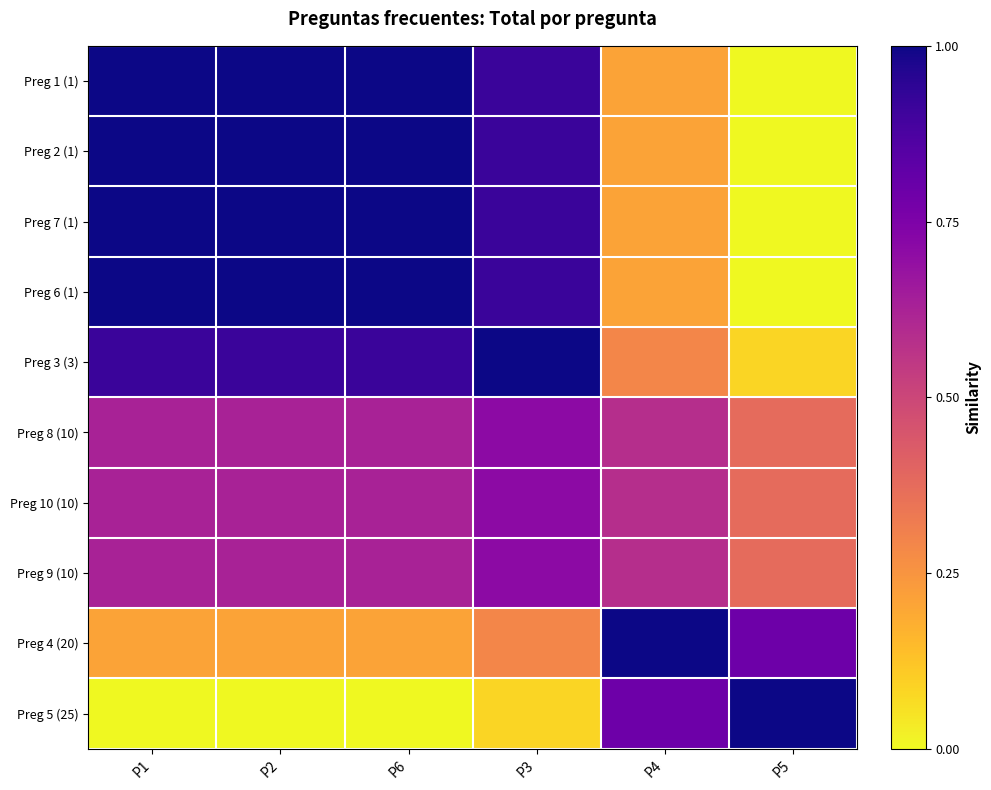

Which has a higher value, P4 or P5?

P4